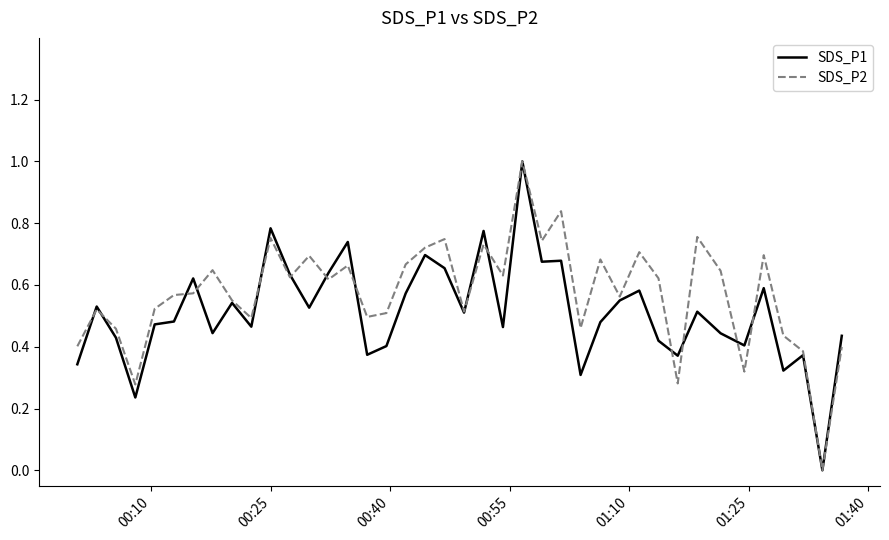

Which series has the largest total across all categories?

SDS_P2